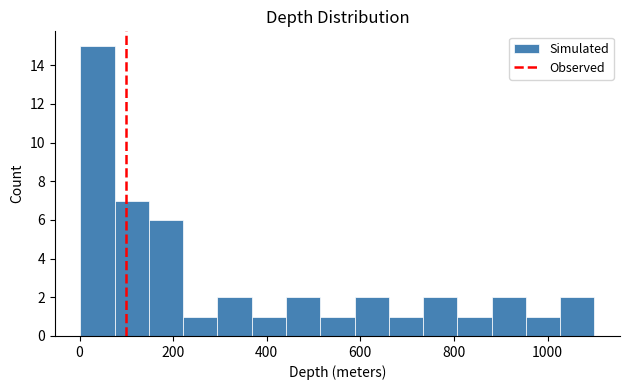

Read against the x-axis, roughly where is the centre of the tallest bar?

40